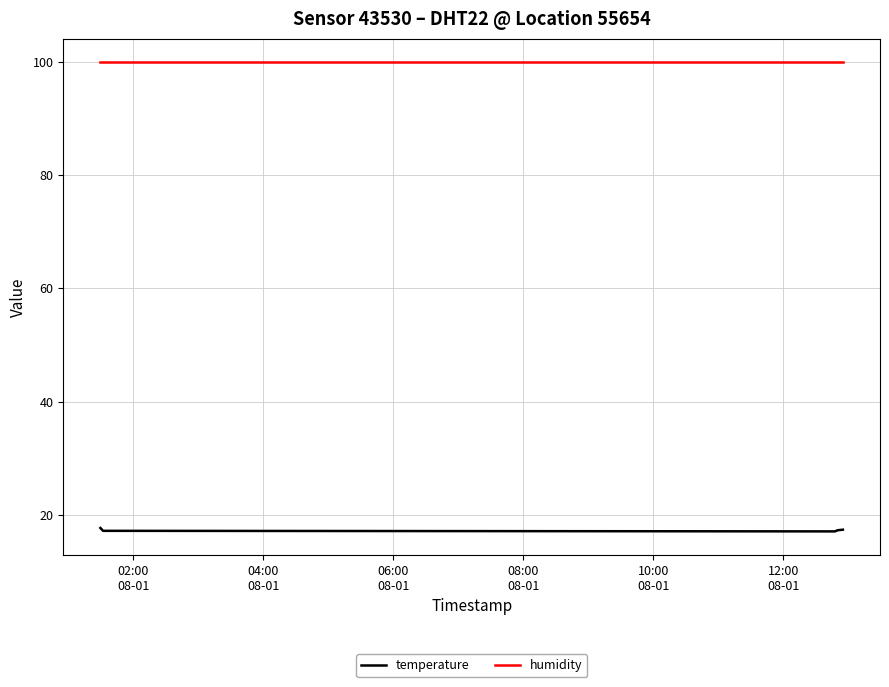

Which series has the largest range (max minus min)?

temperature